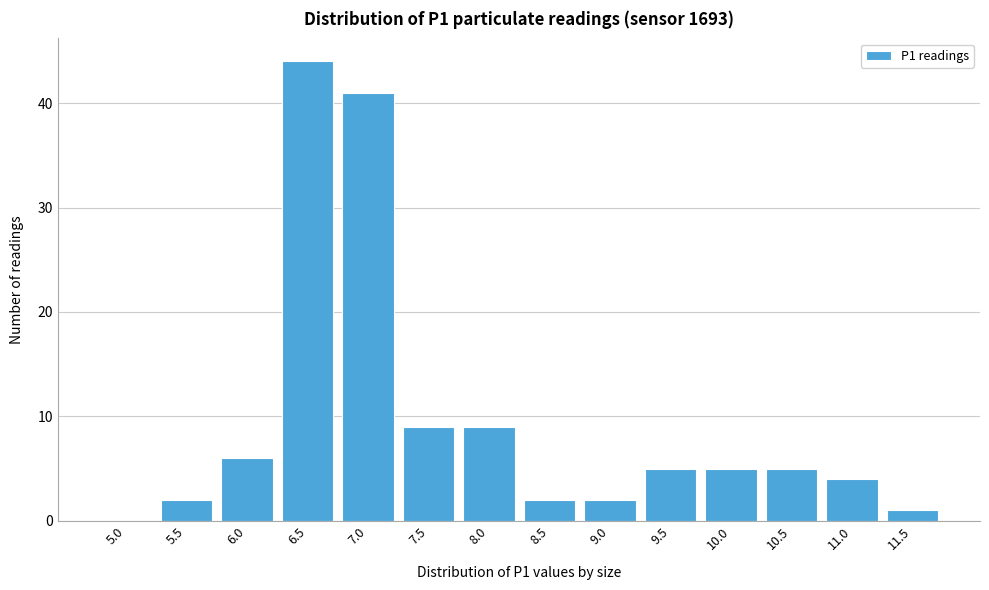

Reading left to right, list all the values displayed in this chart.

5.0=0	5.5=2	6.0=6	6.5=44	7.0=41	7.5=9	8.0=9	8.5=2	9.0=2	9.5=5	10.0=5	10.5=5	11.0=4	11.5=1